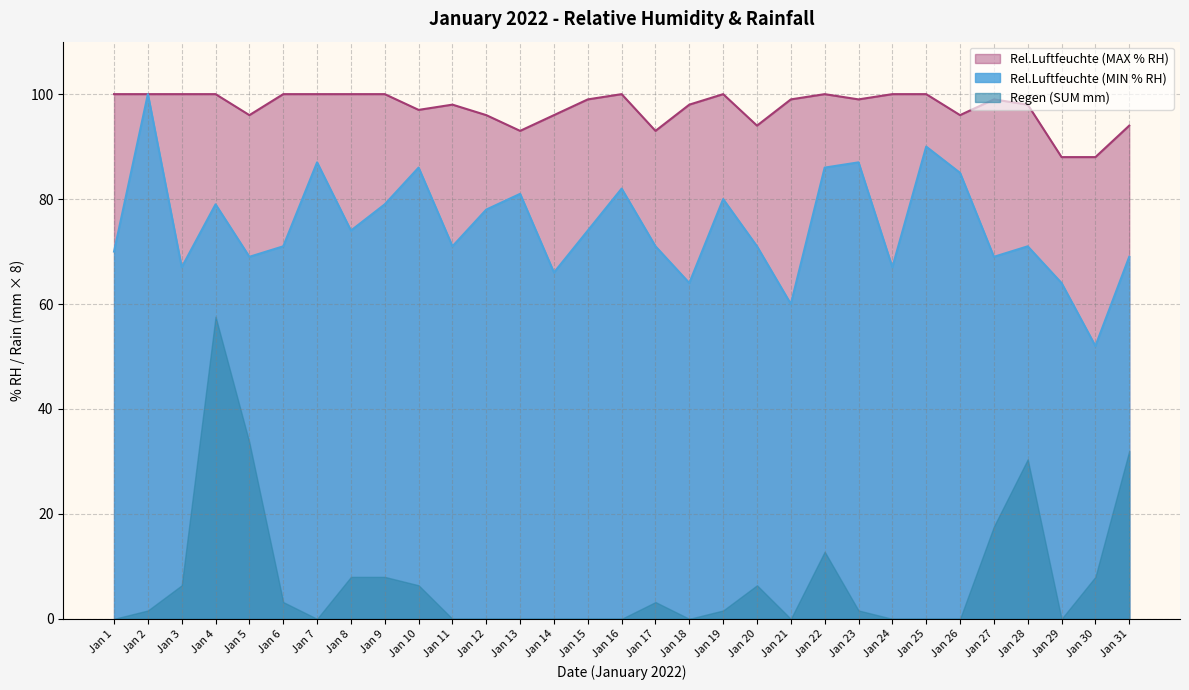

The value of Rel.Luftfeuchte (MIN % RH) at Jan 27 is 69. True or false?

True